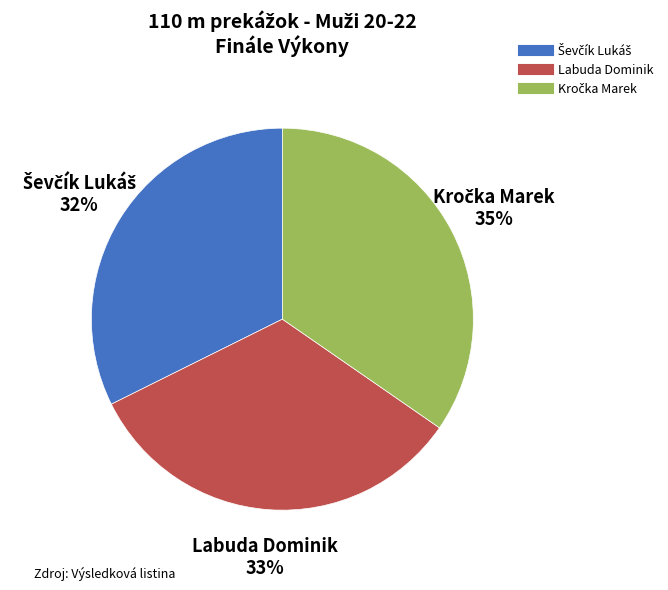

Count the number of slices in the pie.

3